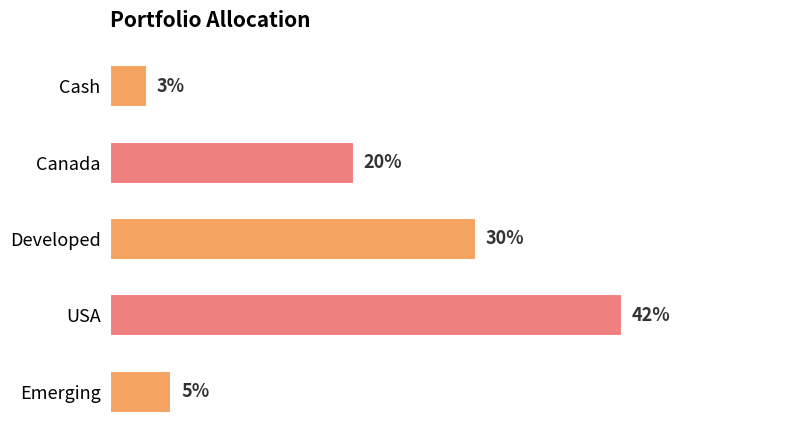

Are the bars horizontal?

Yes